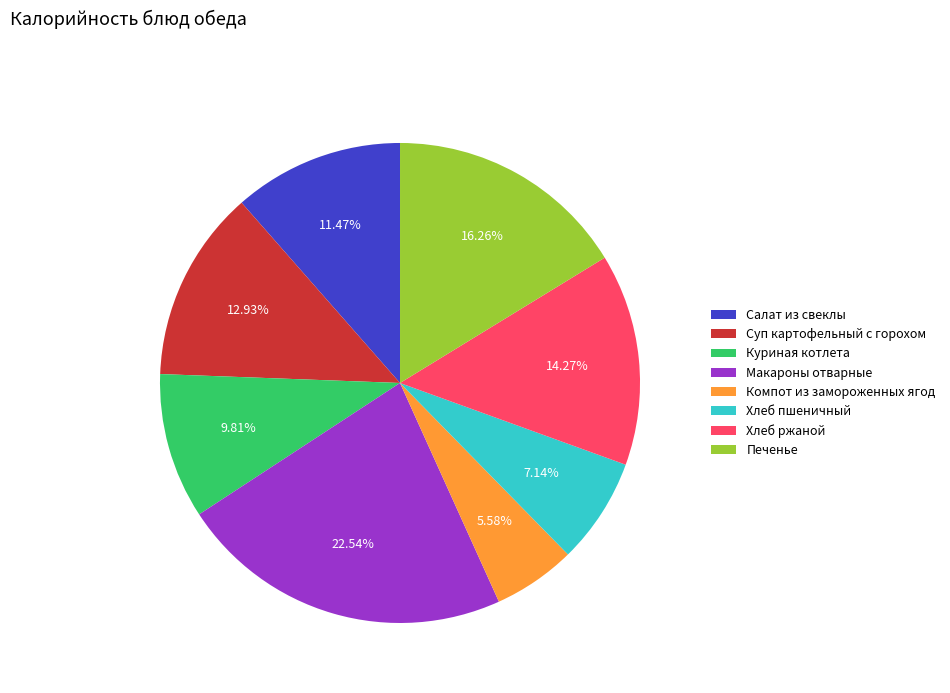

How much of the chart is everything except Суп картофельный с горохом?

87.1%